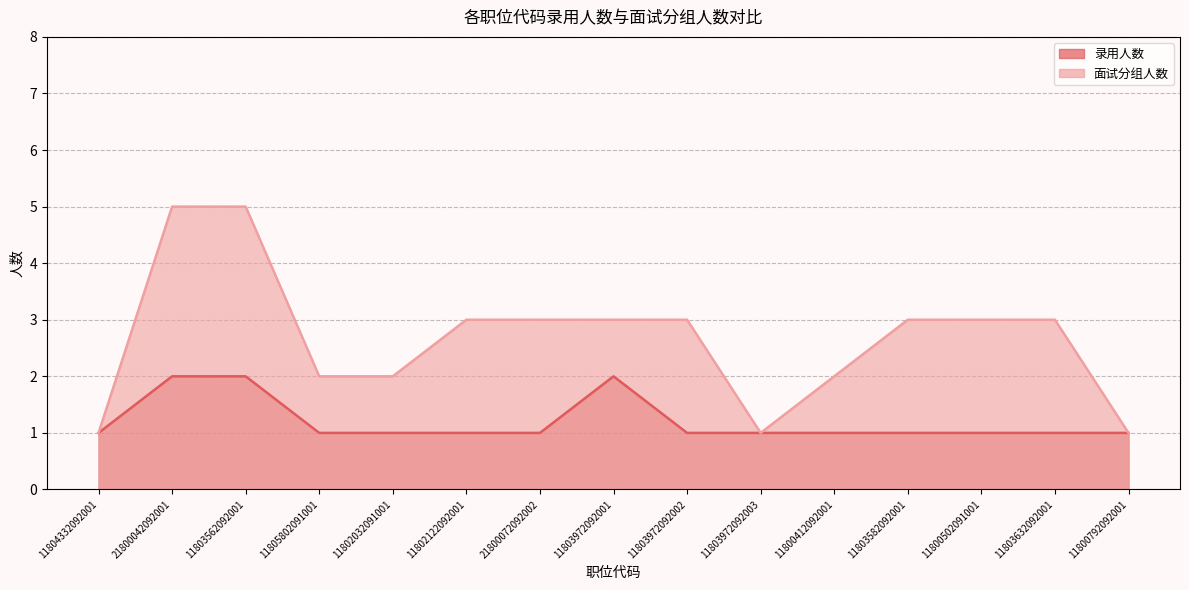

Rank the series by their maximum value, from highest to lowest.

面试分组人数, 录用人数